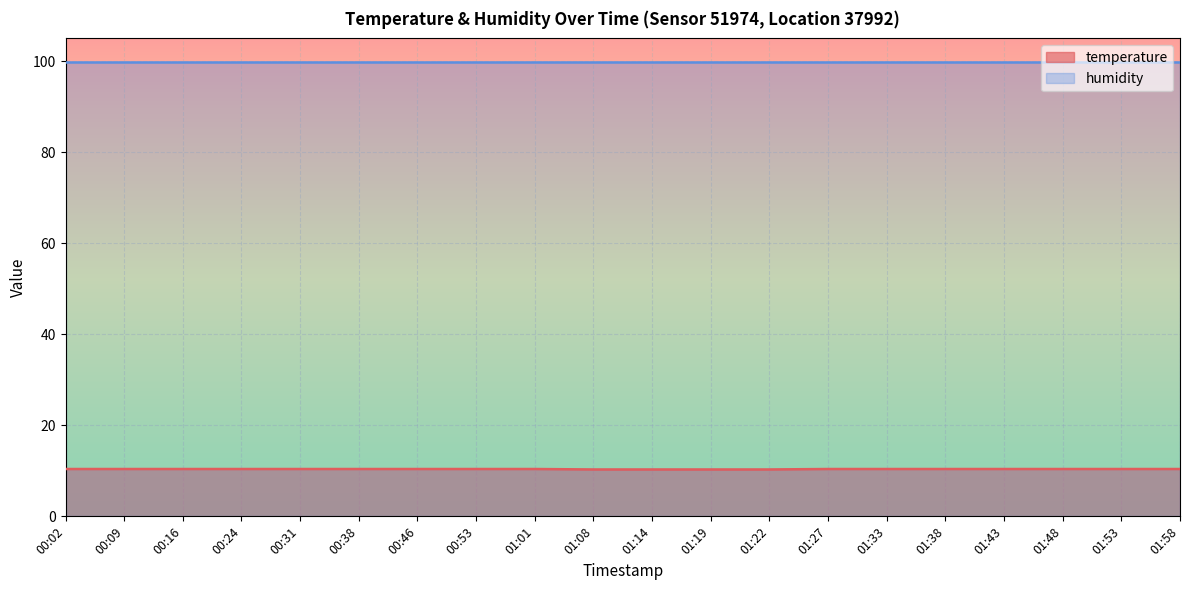

At which label is the value closest to 10?

01:08